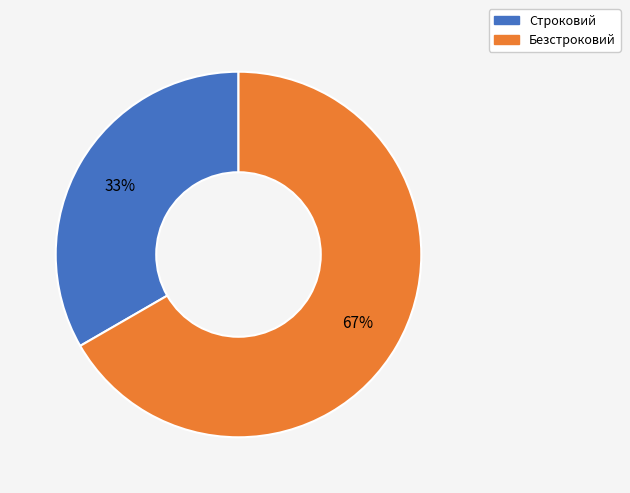

Rank the categories by value from lowest to highest.

Строковий, Безстроковий